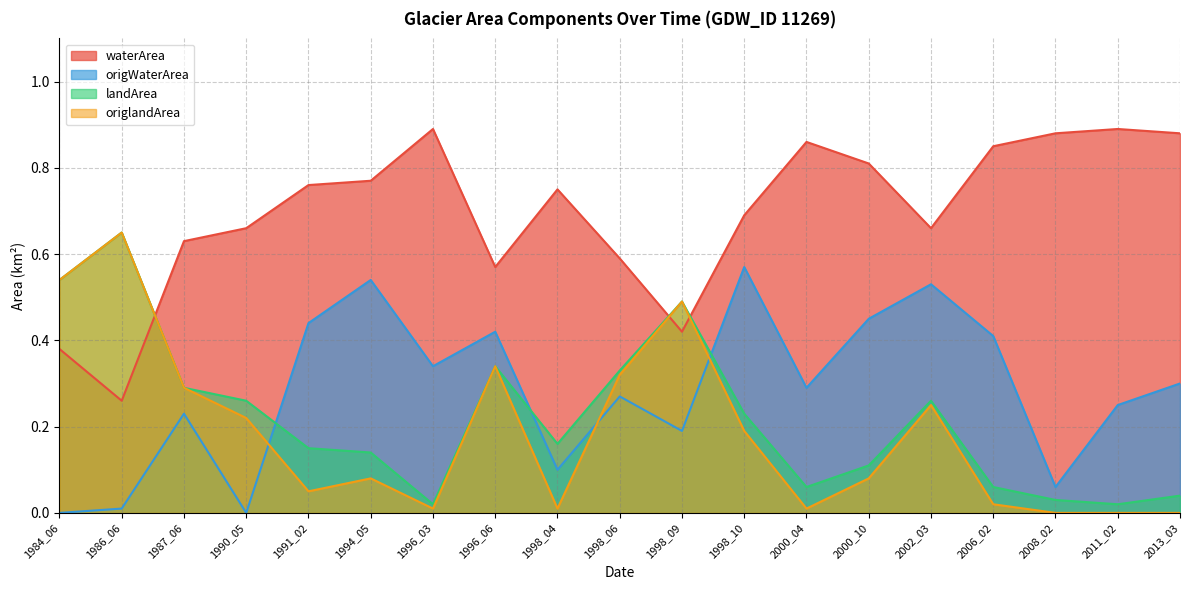

What is the difference between the highest and lowest values at 1996_03?

0.9